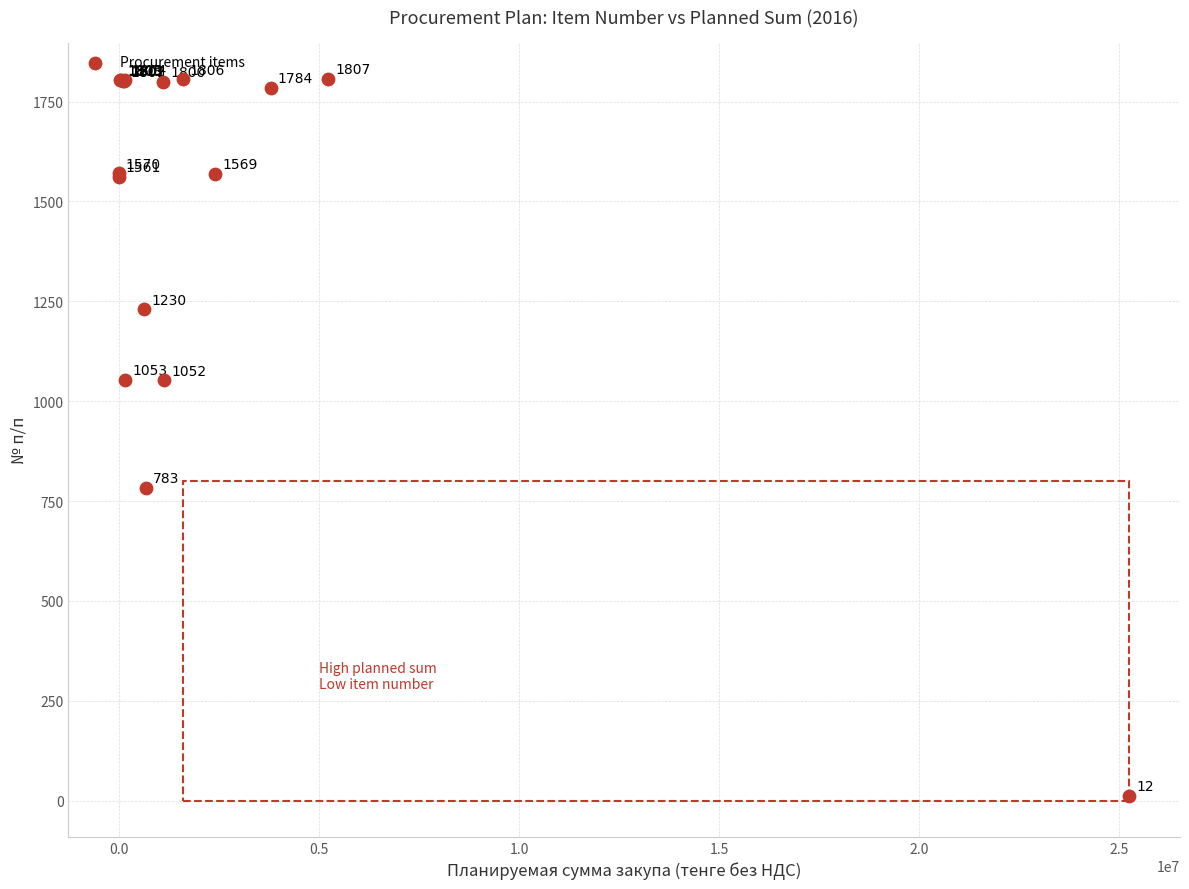

What Y value in the scatter plot is closest to 909?

783